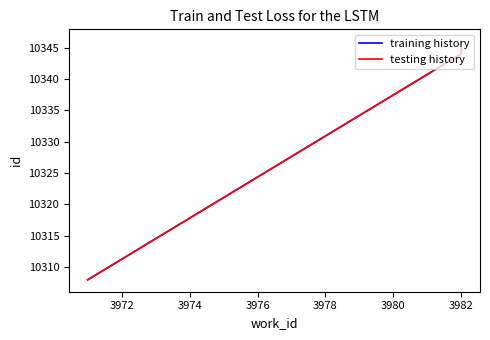

How many lines are shown in the chart?

2